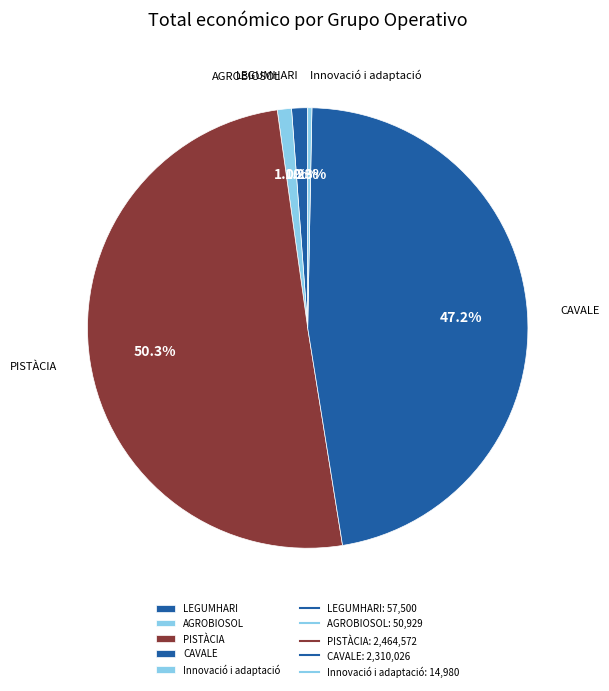

The PISTÀCIA slice represents 39% of the pie. True or false?

False